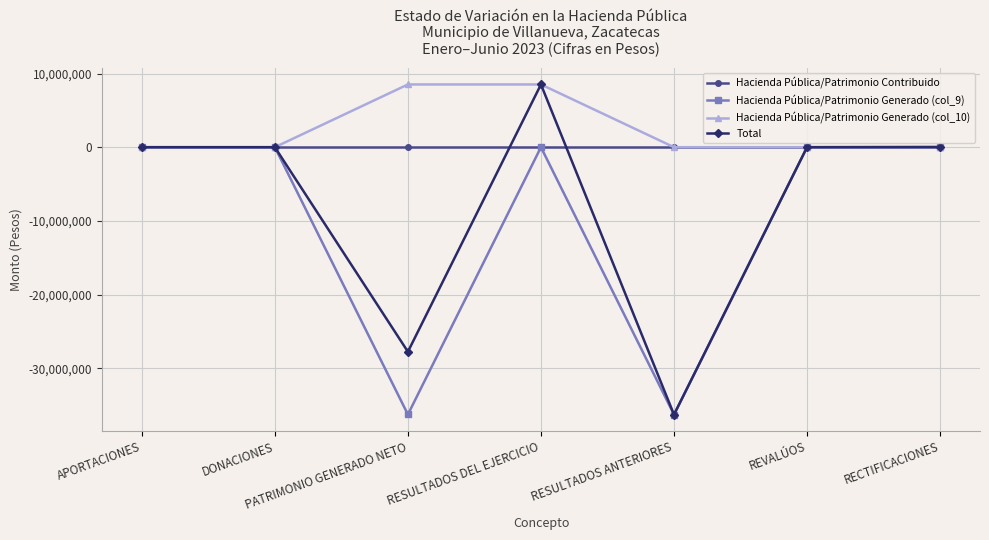

Rank the series by their average value, from highest to lowest.

Hacienda Pública/Patrimonio Generado (col_10), Hacienda Pública/Patrimonio Contribuido, Total, Hacienda Pública/Patrimonio Generado (col_9)